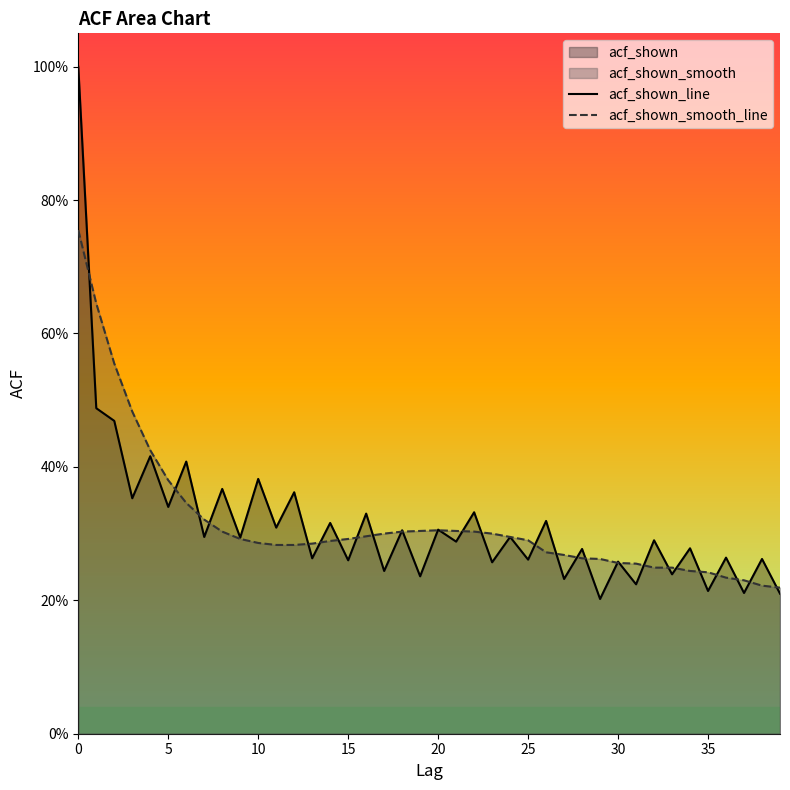

How many interior local peaks does the acf_shown_line series have?

18